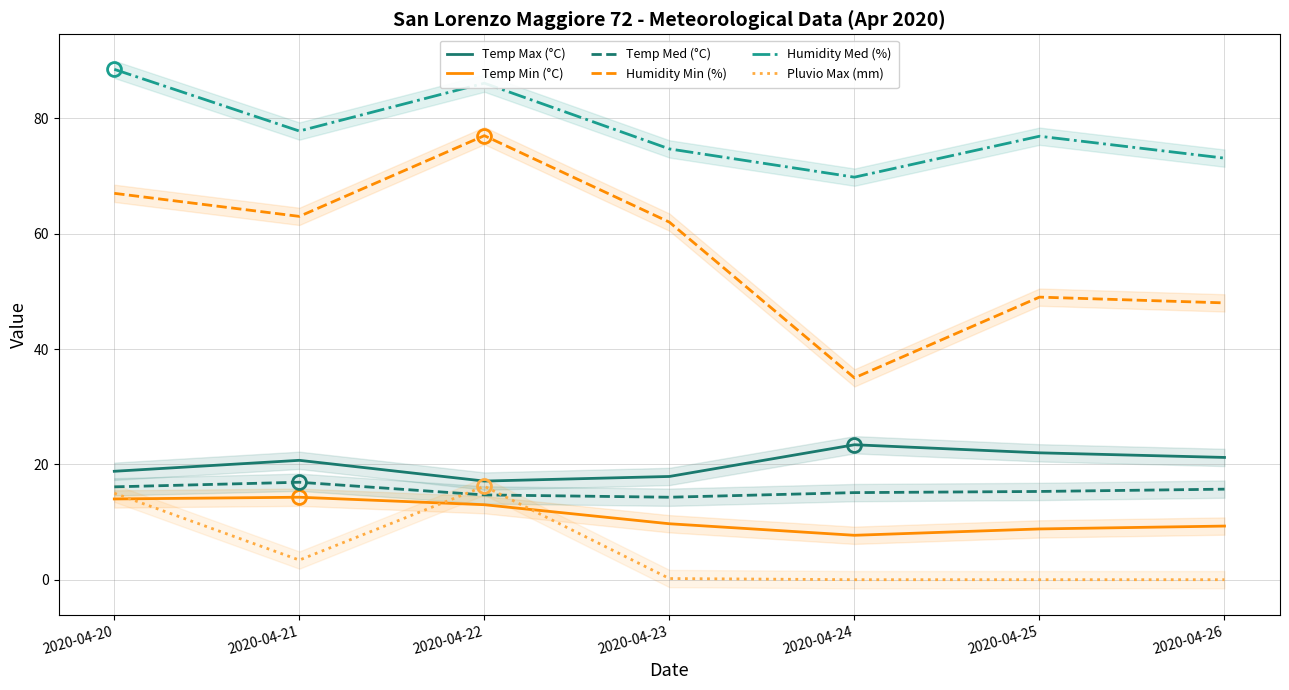

How many values in the Temp Max (°C) series exceed 20?

4